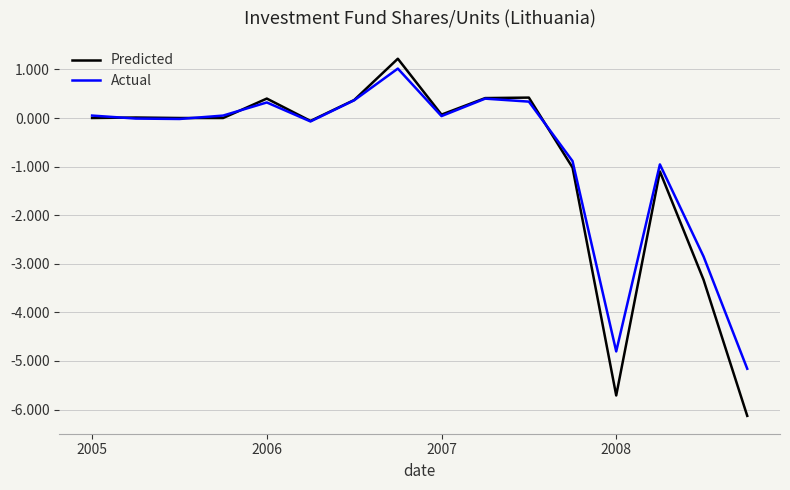

Which series has the widest spread of values?

Predicted